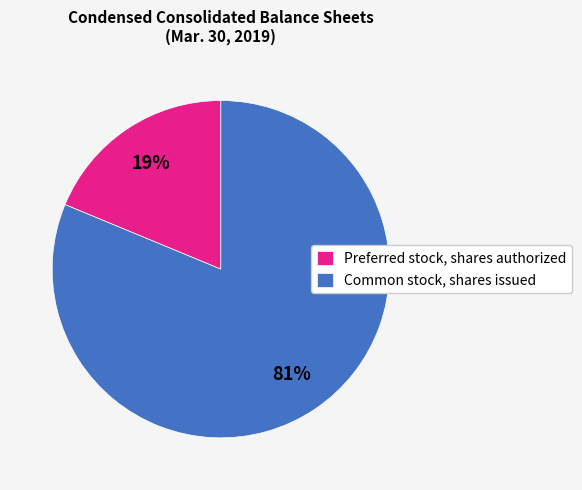

Which slice is the smallest?

Preferred stock, shares authorized